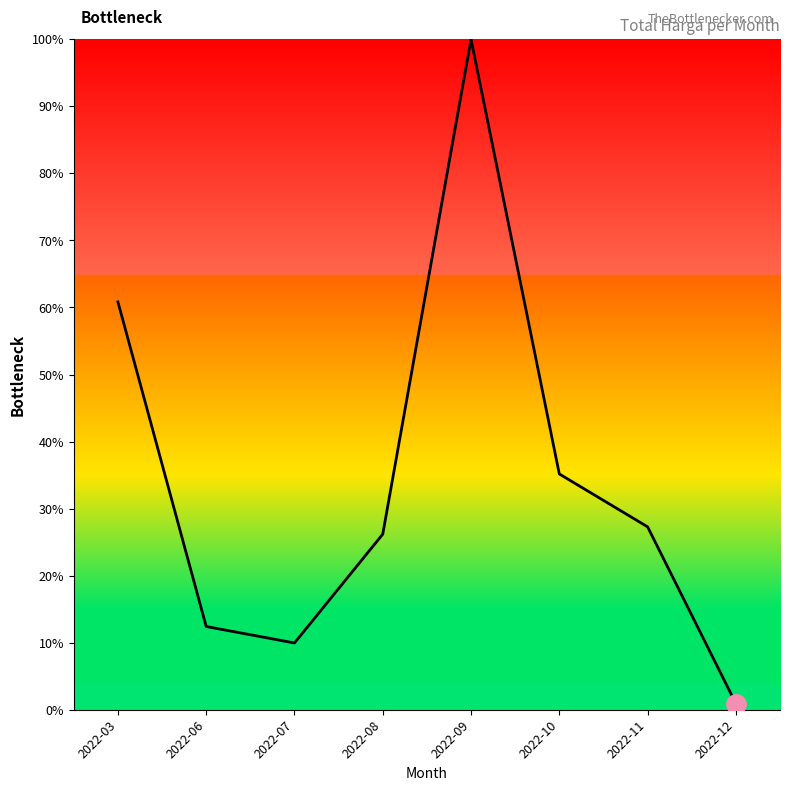

Which category has the highest value across all series?

2022-09